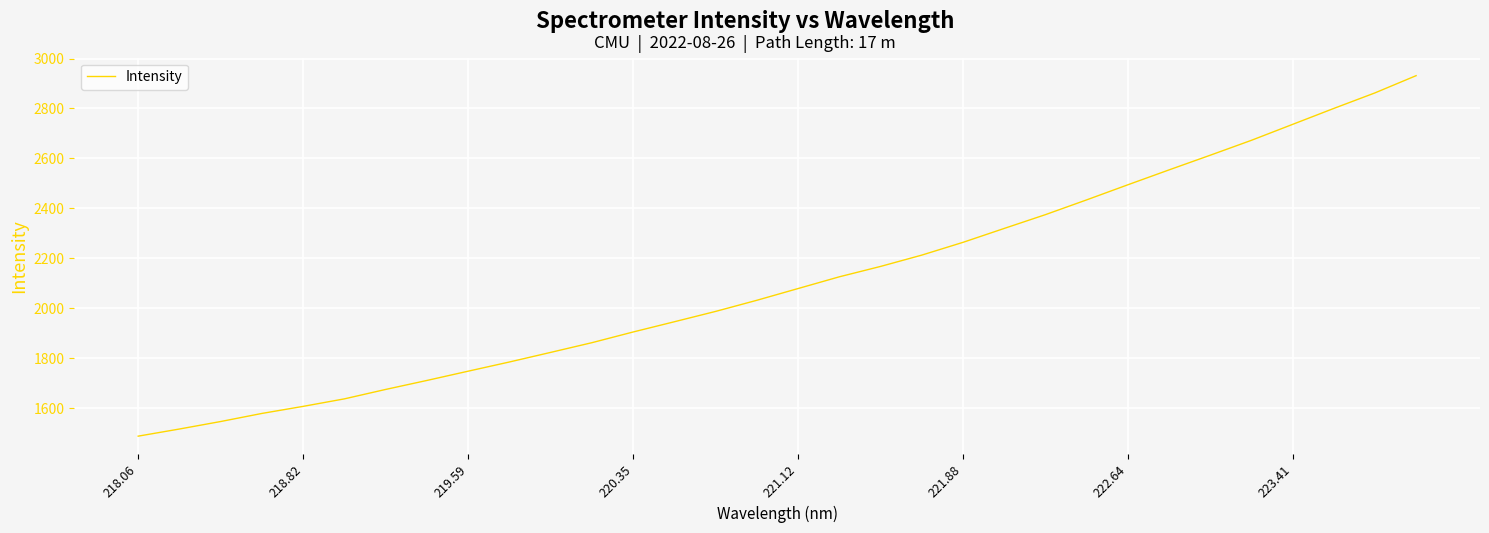

What is the greatest value displayed?

2931.4